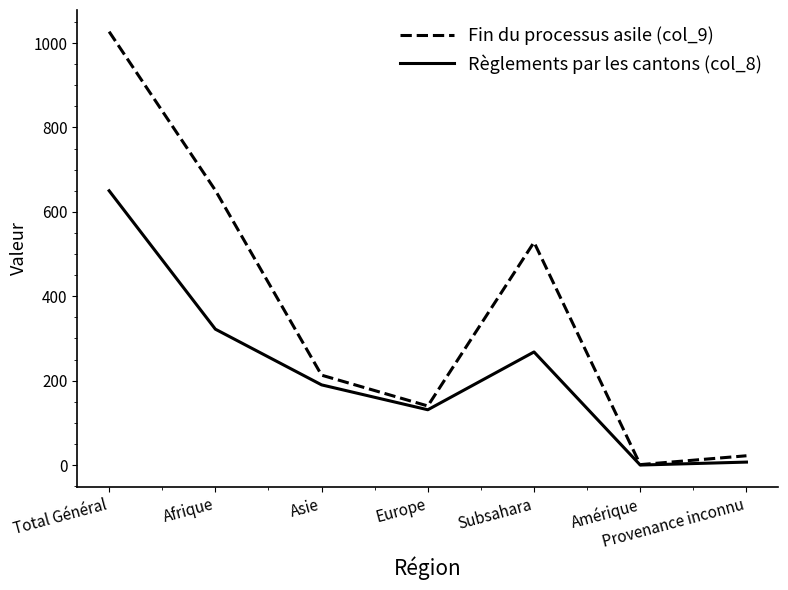

What is the difference between the highest and lowest values at Asie?

23